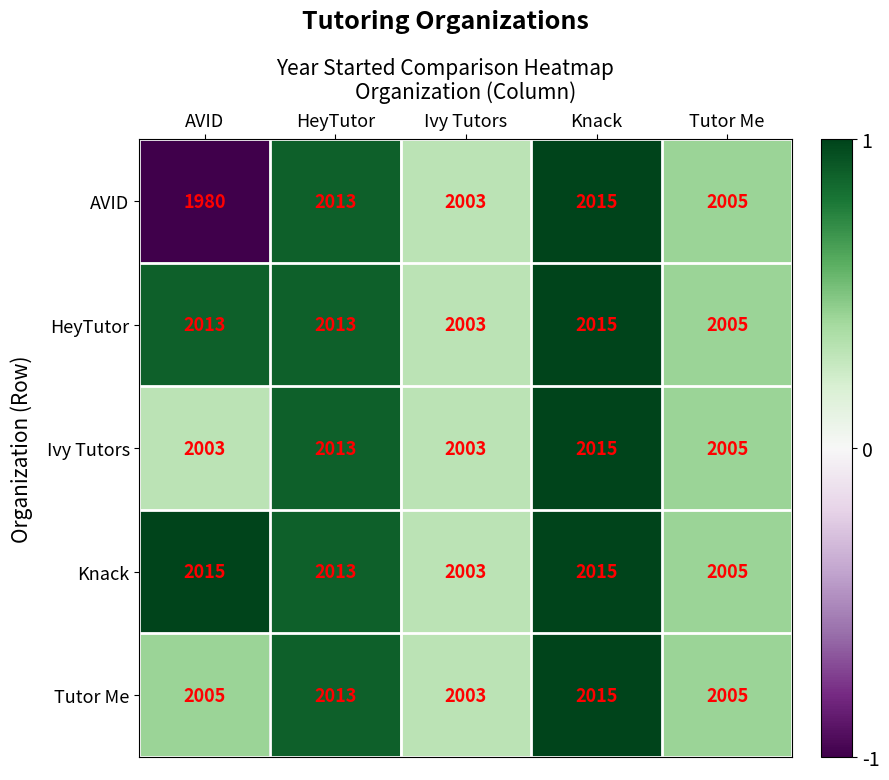

How many data points does each series have?

5